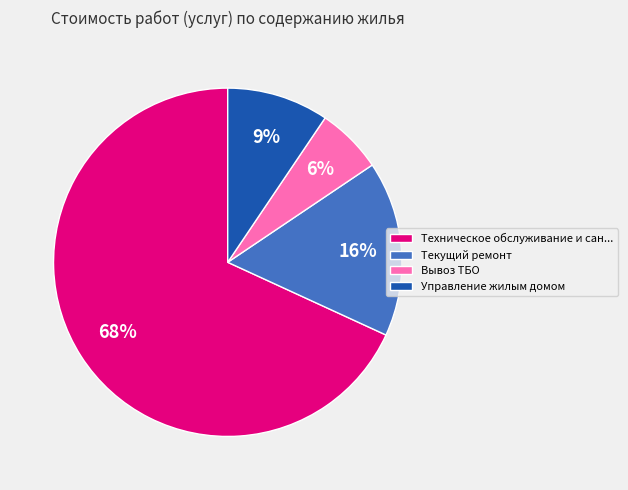

To the nearest percent, what is the average slice percentage?

25%